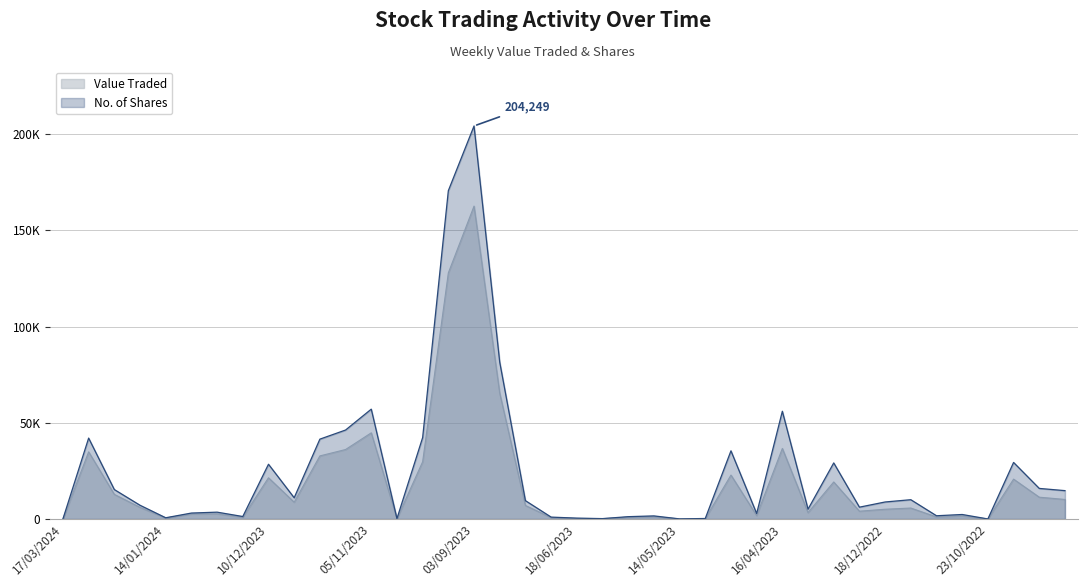

What is the label of the 30th point from the left?

09/04/2023